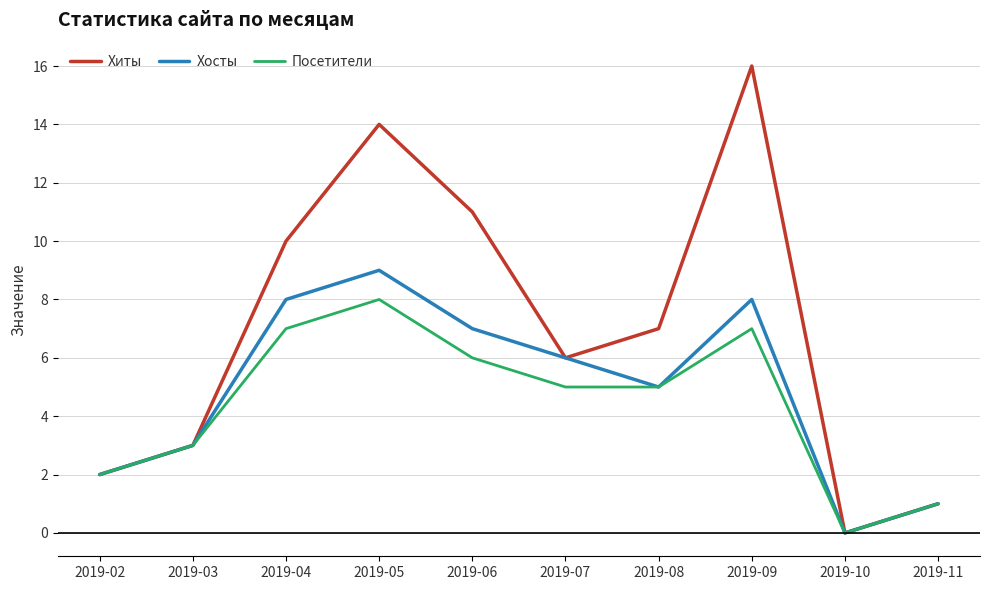

Does the chart display data point markers on the line(s)?

No